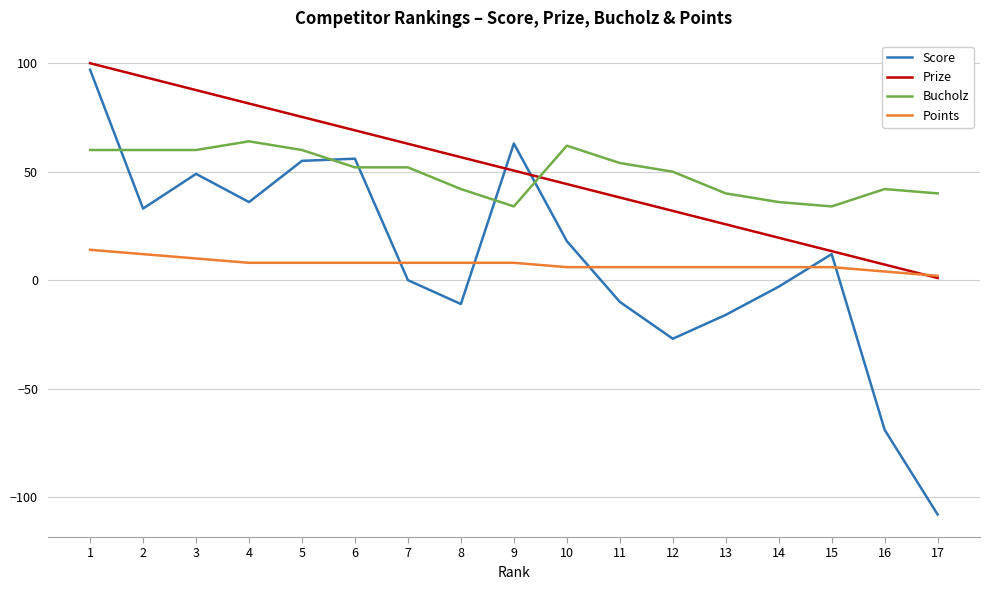

Where does the Points series first go above 8?

1